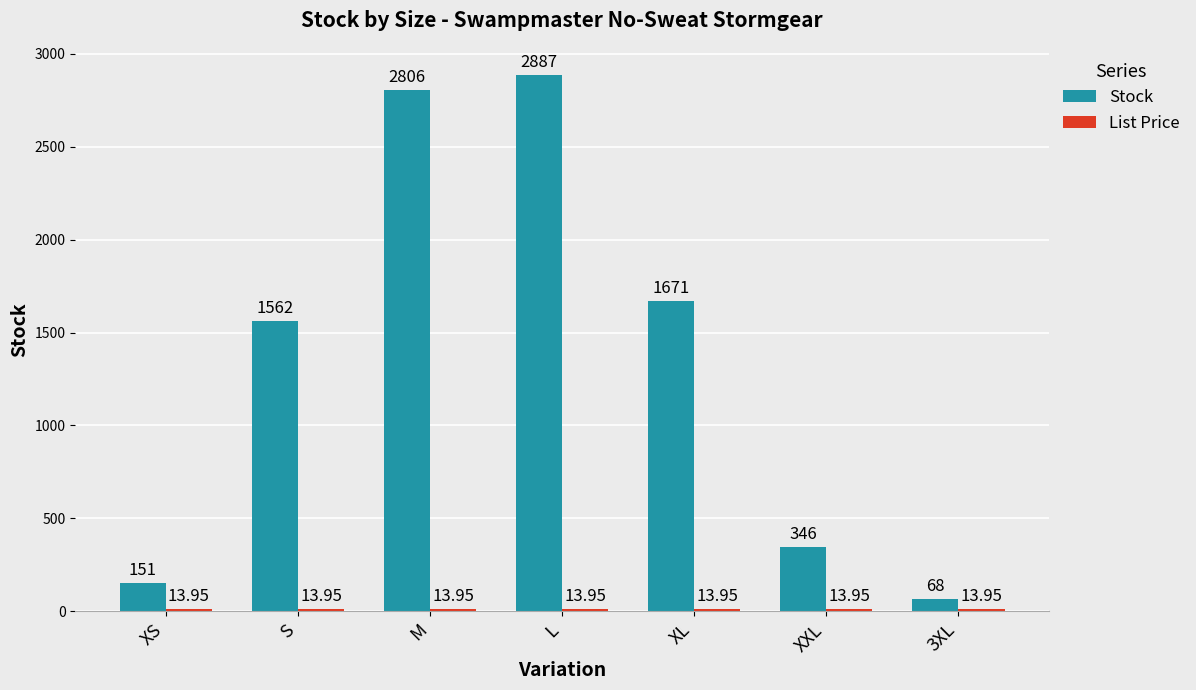

At which label does Stock reach its peak?

L